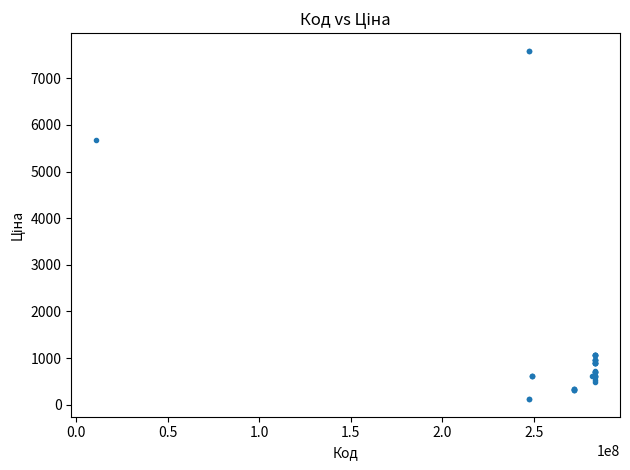

What Y value in the scatter plot is closest to 3855?

5673.8